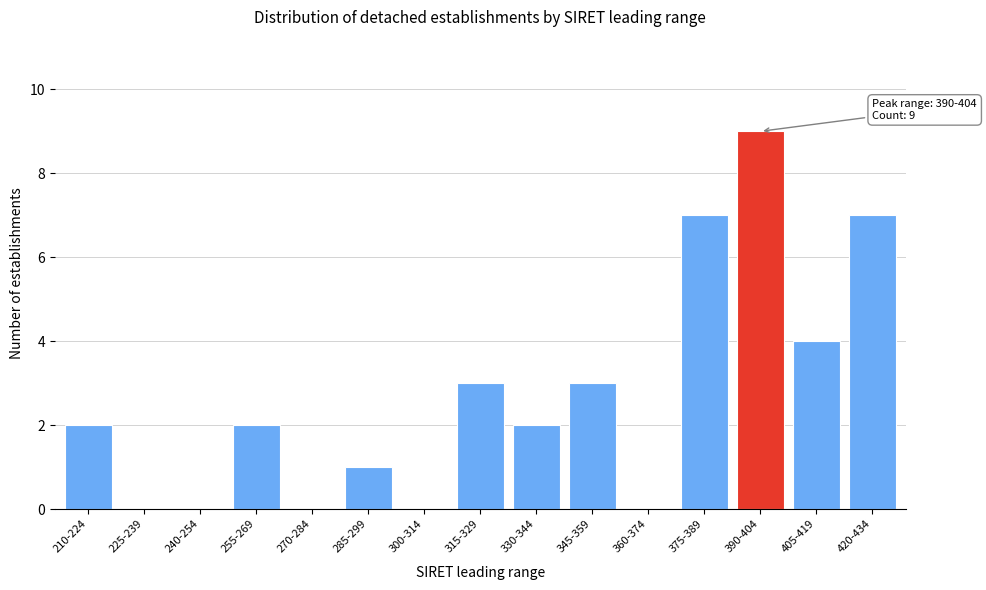

Reading right to left, extract all data points from this chart.

420-434=7	405-419=4	390-404=9	375-389=7	360-374=0	345-359=3	330-344=2	315-329=3	300-314=0	285-299=1	270-284=0	255-269=2	240-254=0	225-239=0	210-224=2